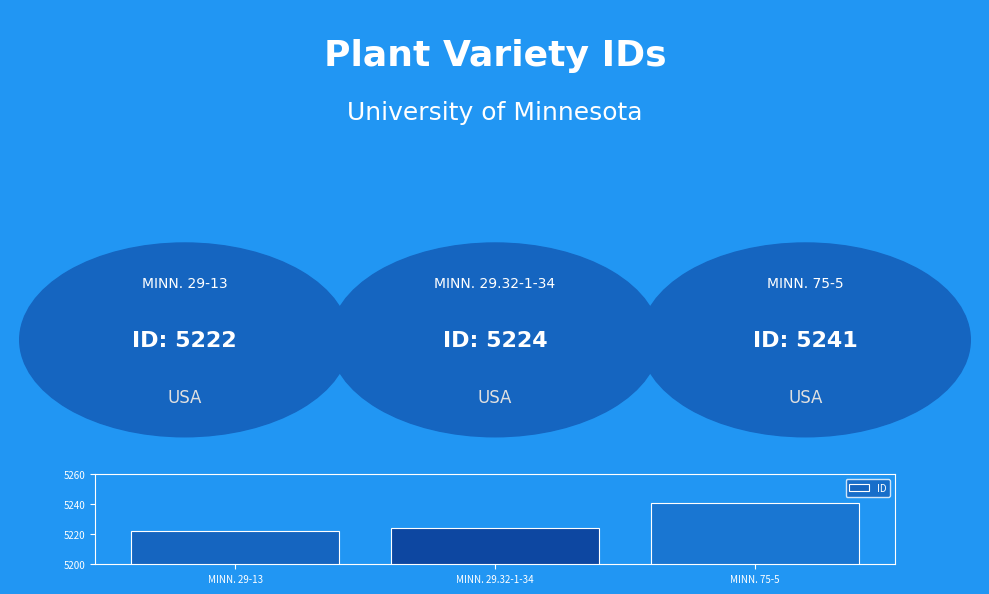

Where is the data nearest to the value 5231?

MINN. 29.32-1-34